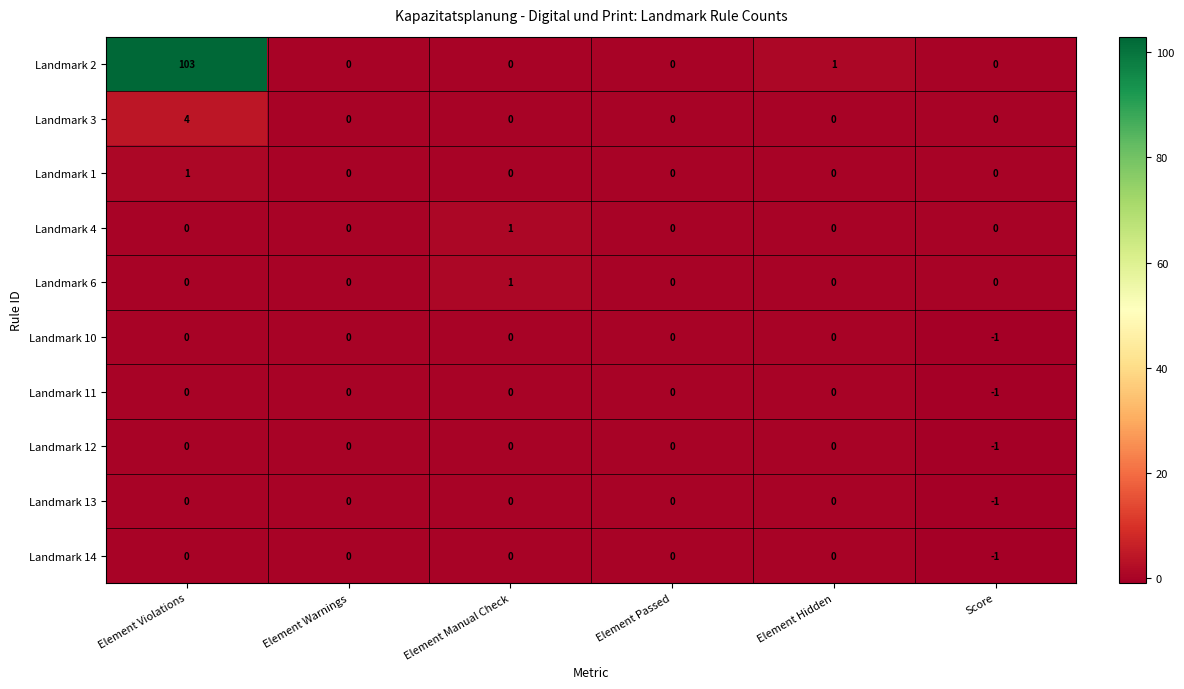

Which series has the widest spread of values?

Landmark 2